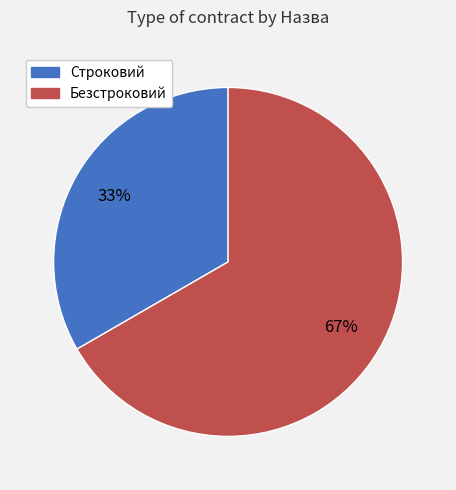

Which has a higher value, Строковий or Безстроковий?

Безстроковий